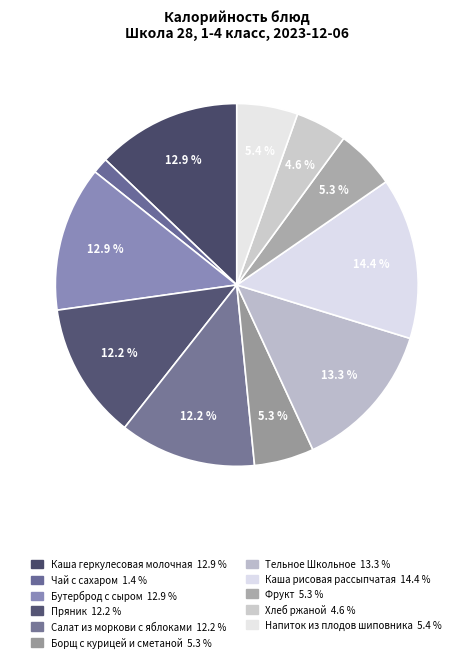

Is the sum of Каша геркулесовая молочная and Тельное Школьное greater than half?

No